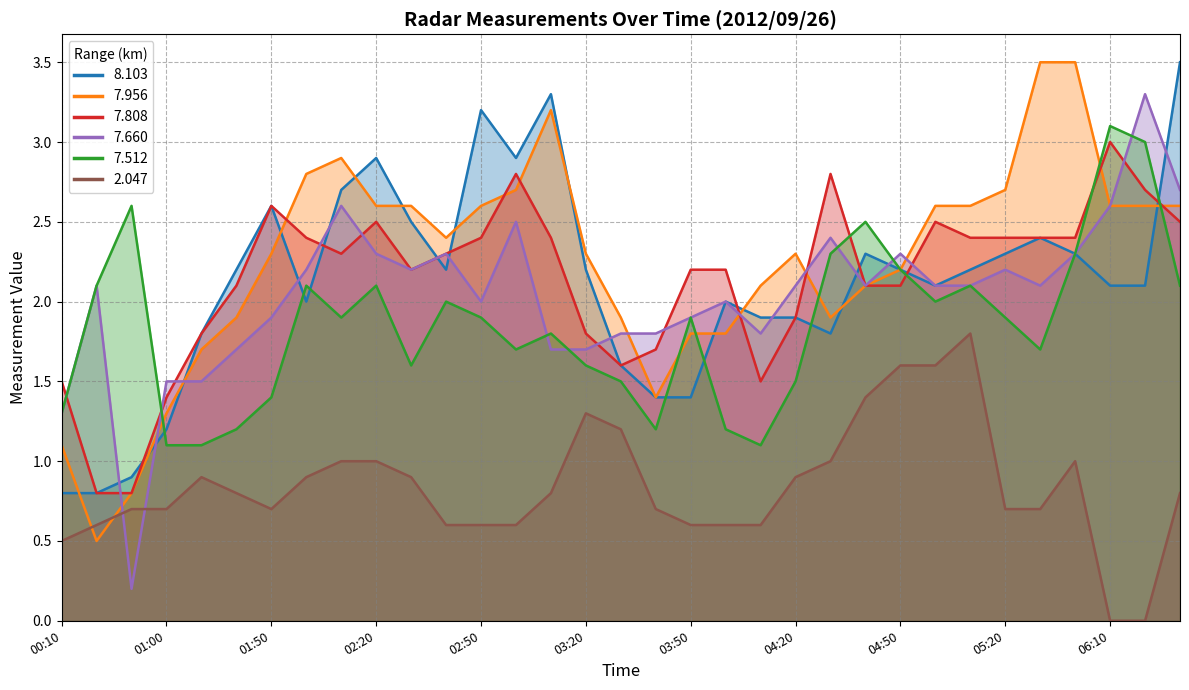

What is the value of the 7.808 point at the 8th from the left?

2.4